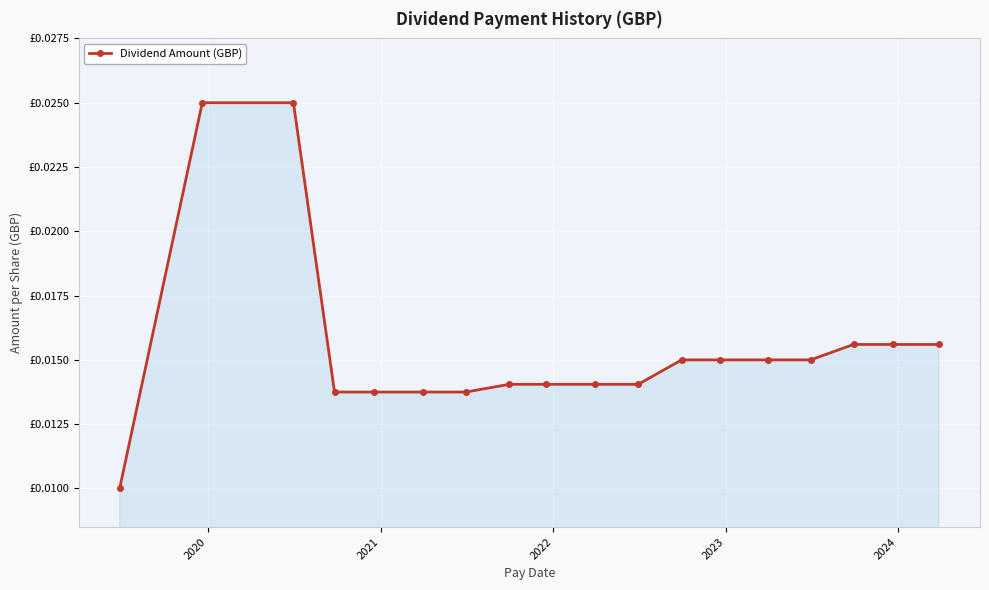

True or false: the data has more than 0 interior local peaks.

False